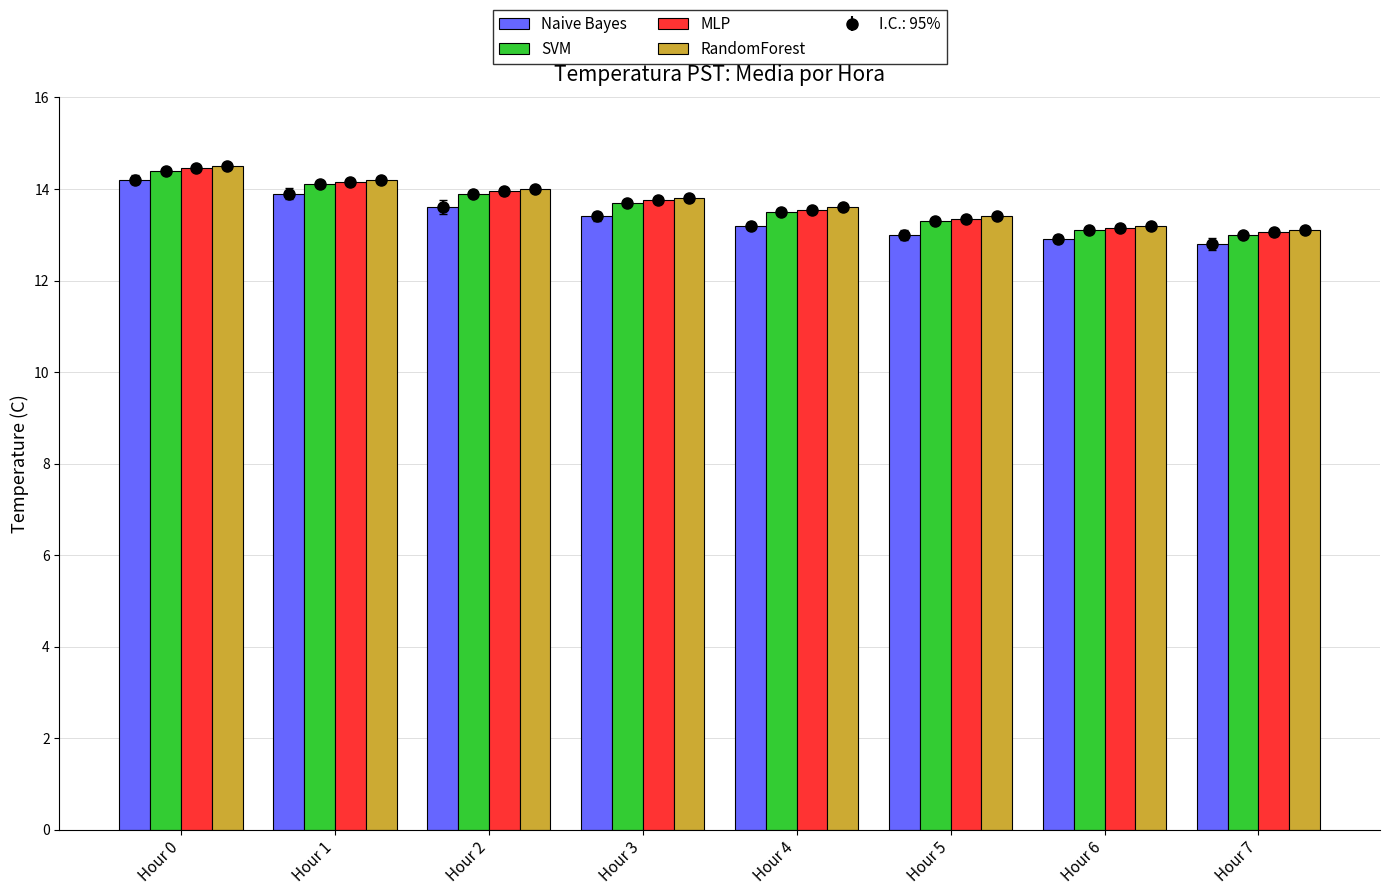

What is the smallest value displayed?

12.8